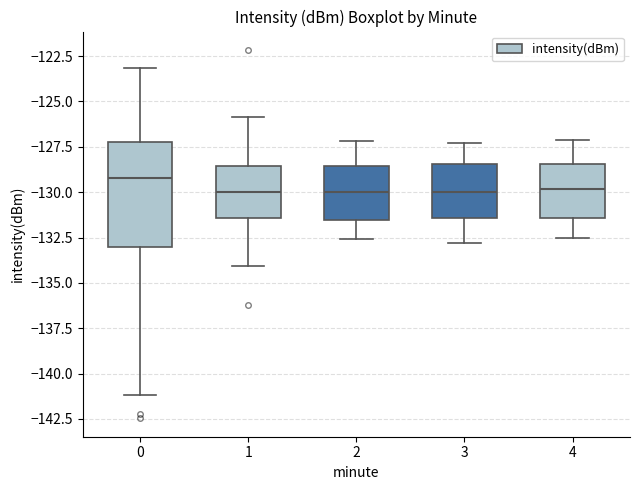

Which box has the highest median line?

0